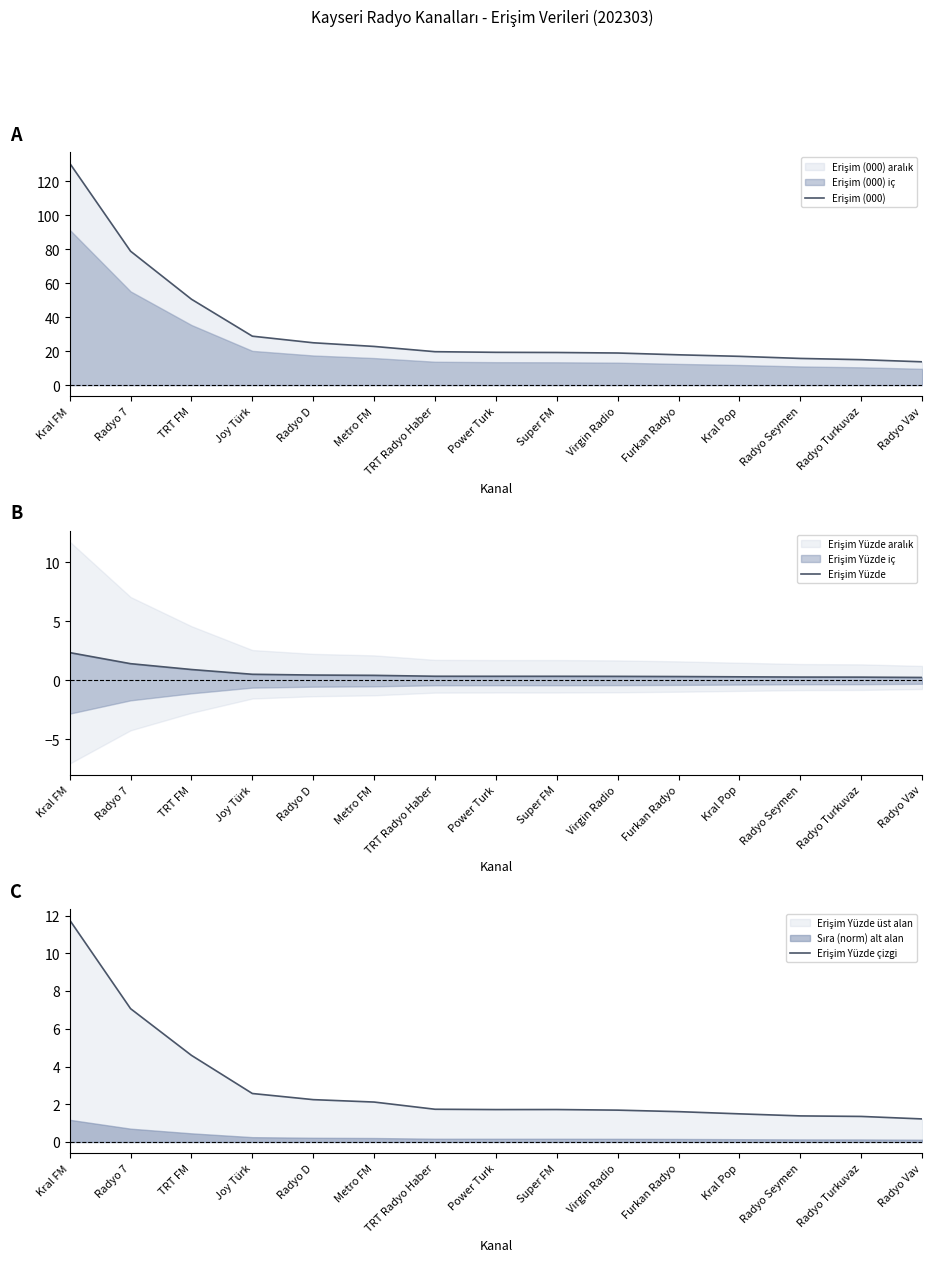

Is the value of Erişim Yüzde at Metro FM greater than the value of Erişim (000) at Kral Pop?

No